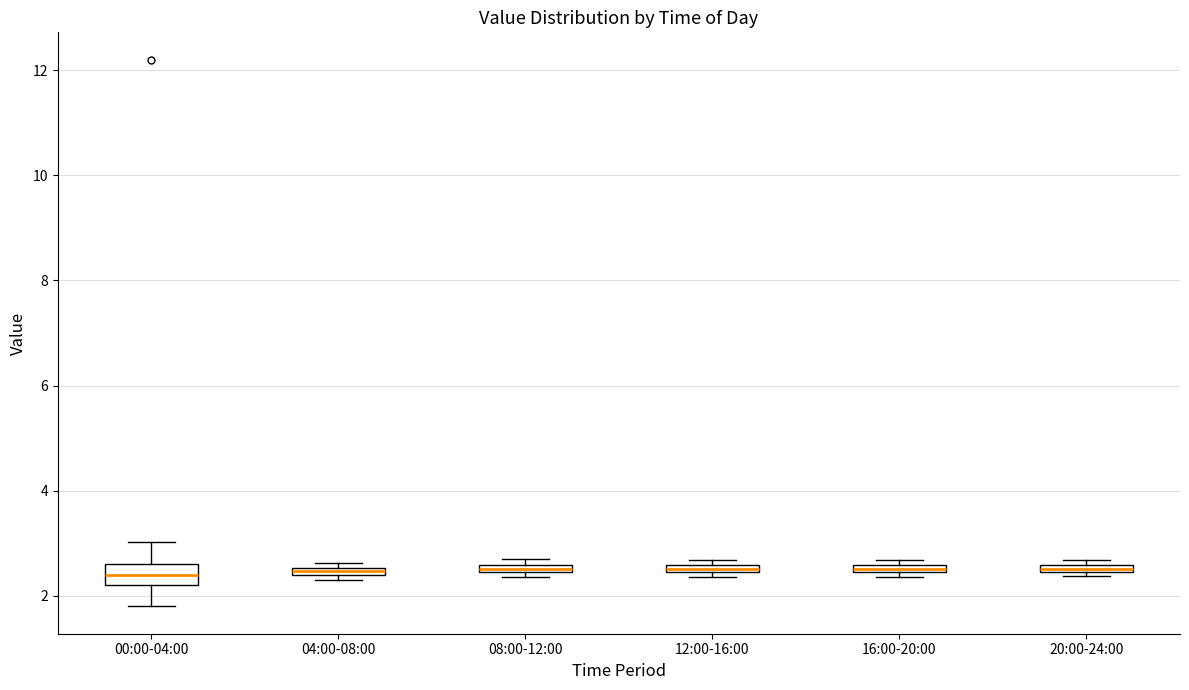

Which box is the tallest, from its lower edge to its upper edge?

00:00-04:00